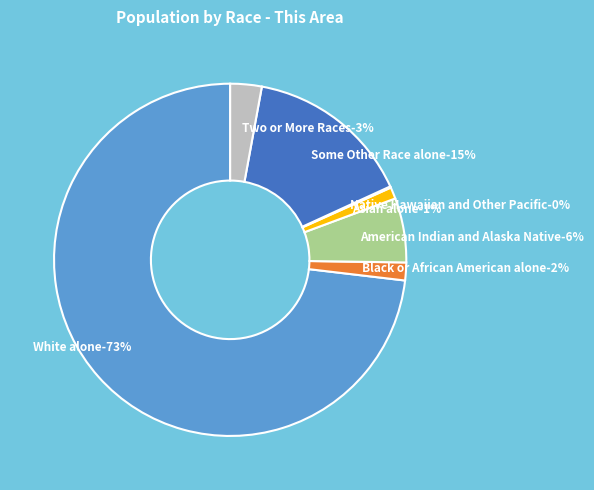

What percentage is the Some Other Race alone slice, to the nearest percent?

15%